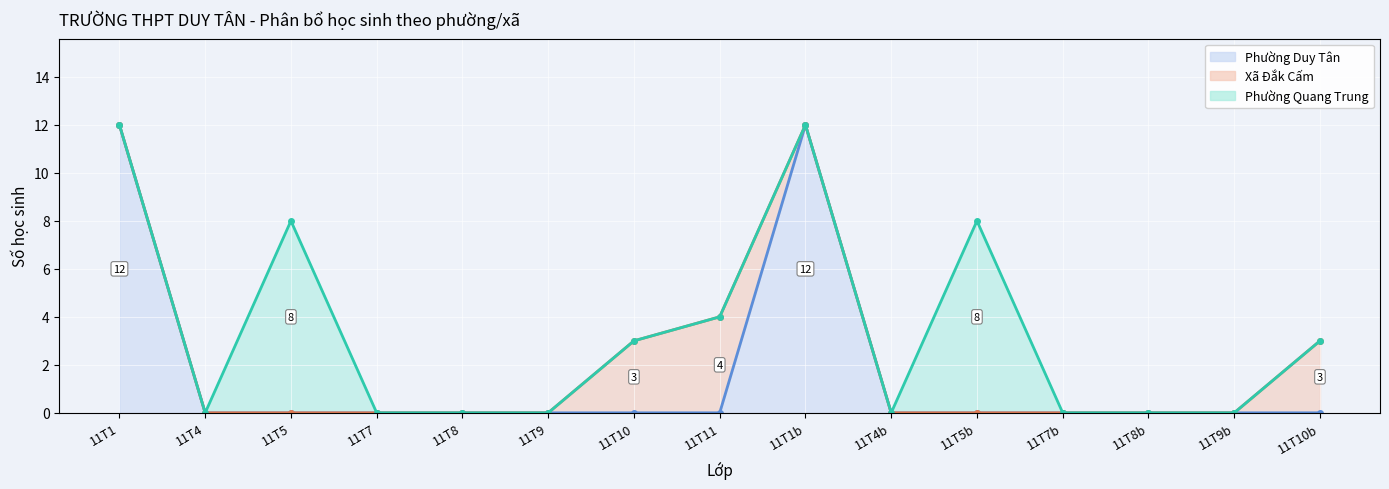

How many series are shown in this chart?

3